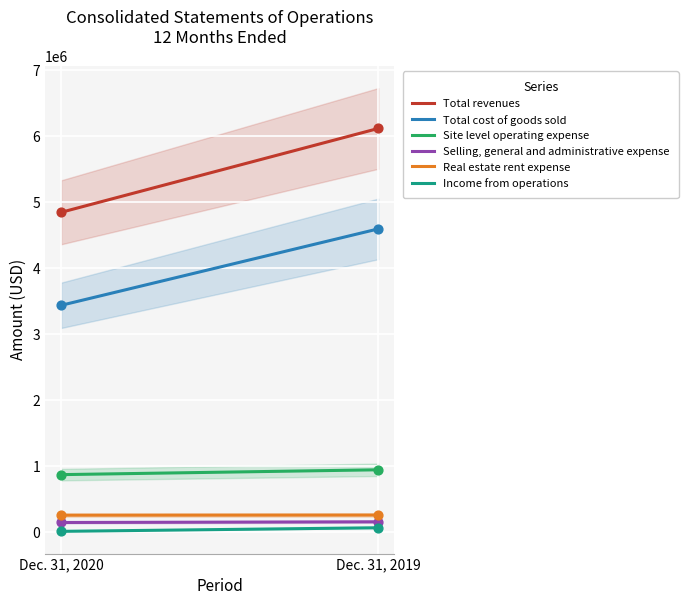

What is the total value across all series at Dec. 31, 2019?

12134458